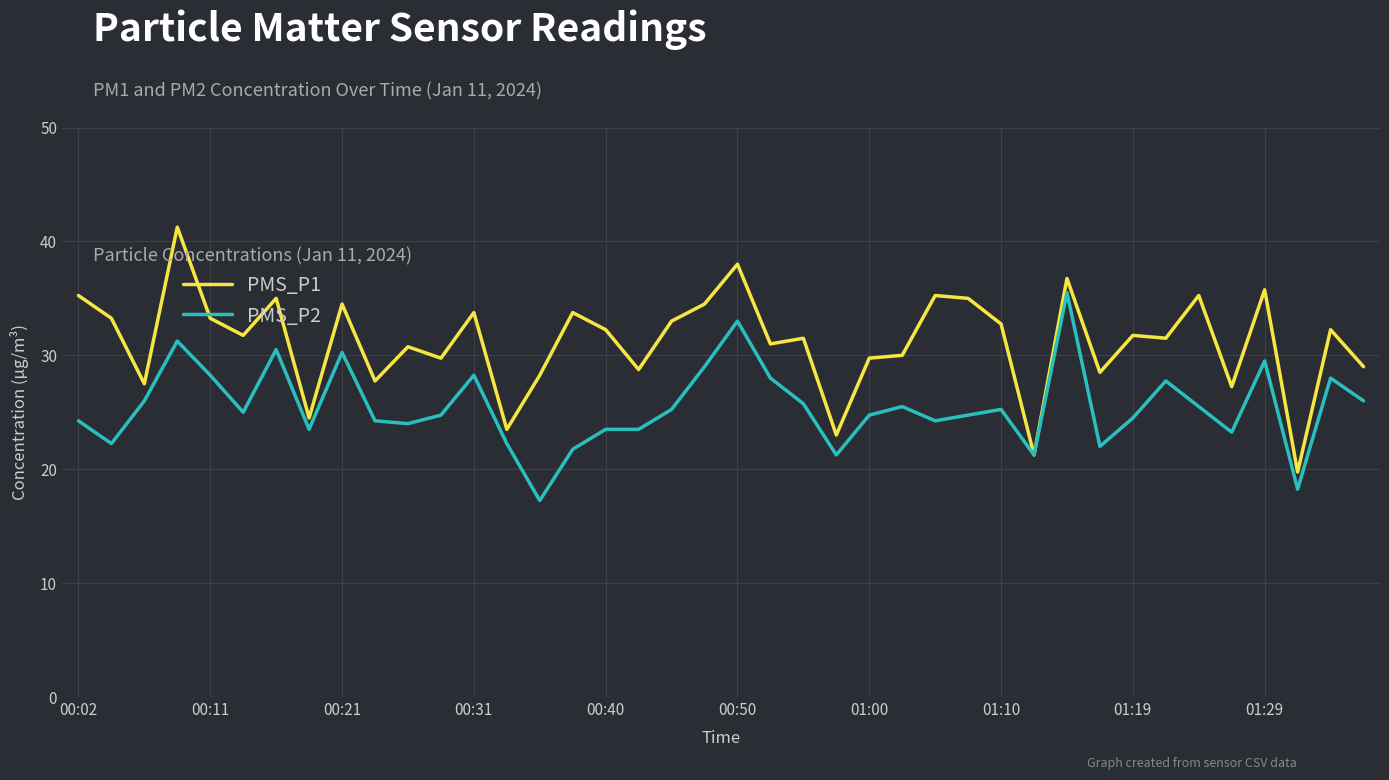

List the series in order of their overall mean, highest first.

PMS_P1, PMS_P2